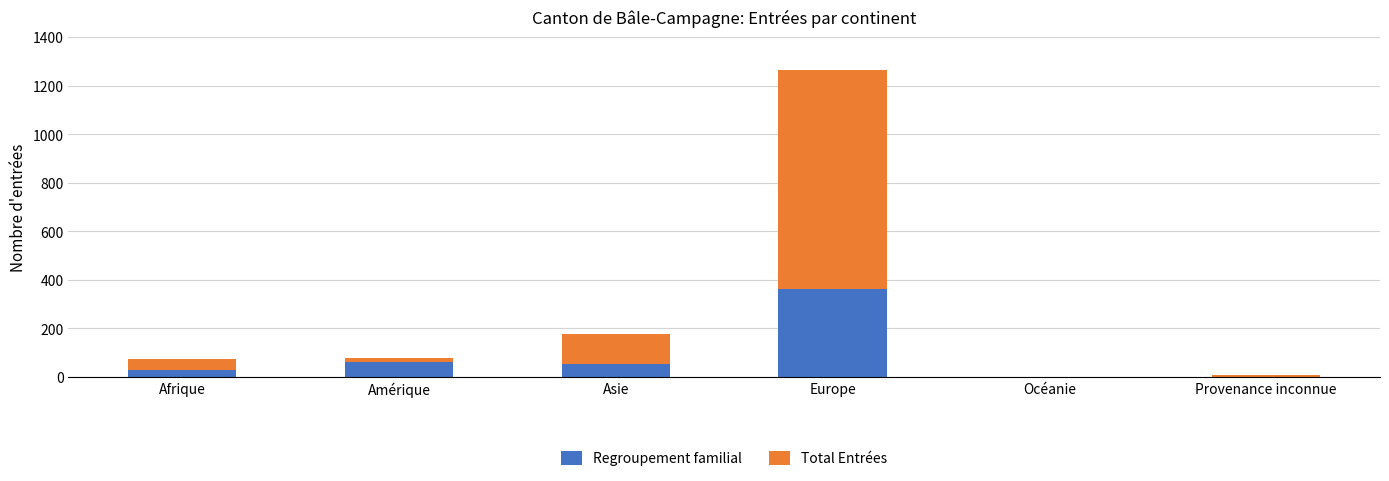

What is the sum of all Regroupement familial values?

509